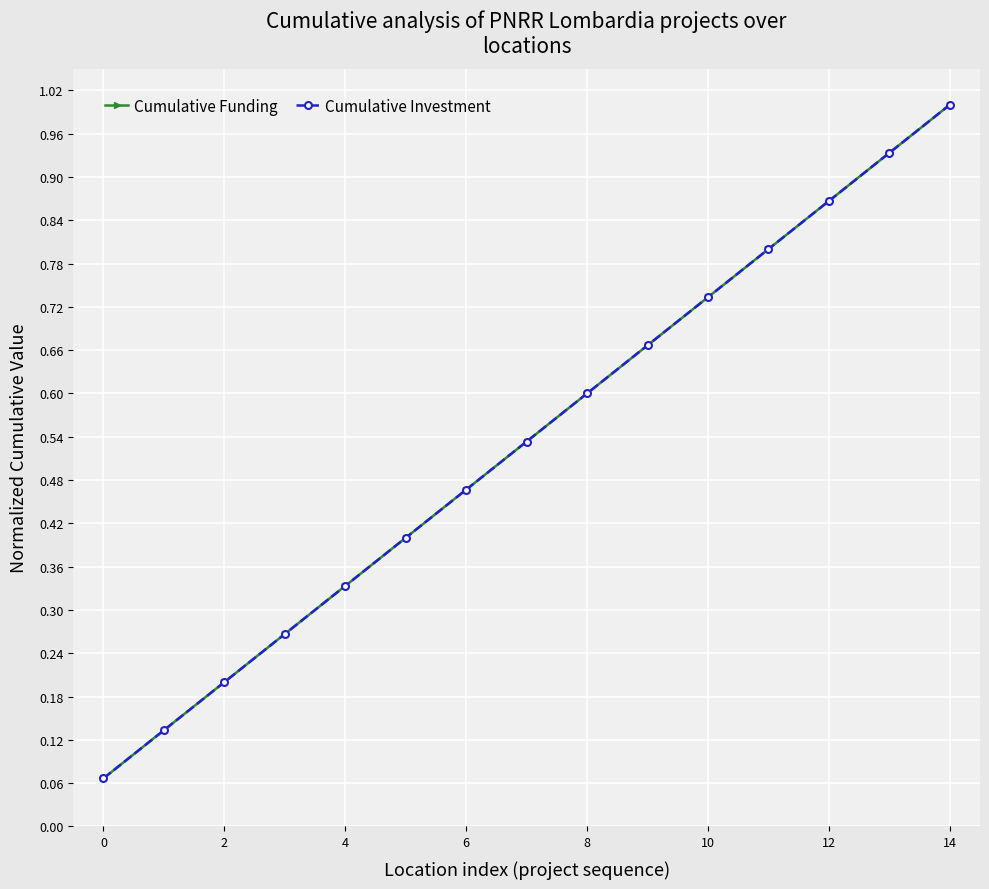

What is the highest value of the Cumulative Funding series?

1.0